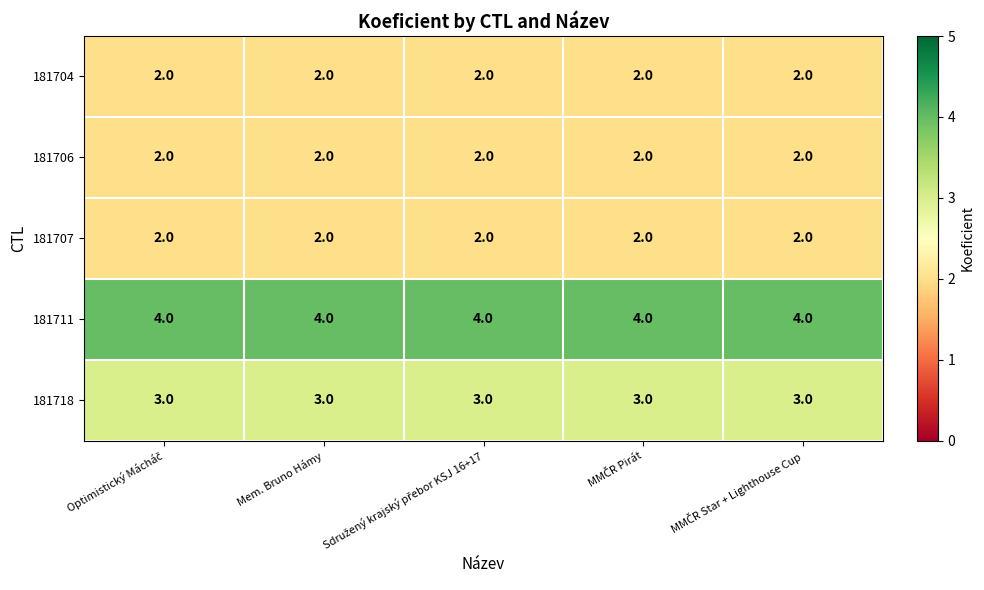

Count the number of categories in the chart.

5